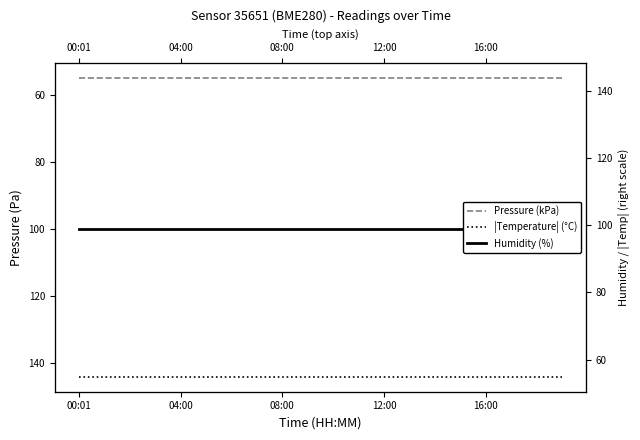

True or false: Pressure (kPa) and |Temperature| (°C) intersect in this chart.

False